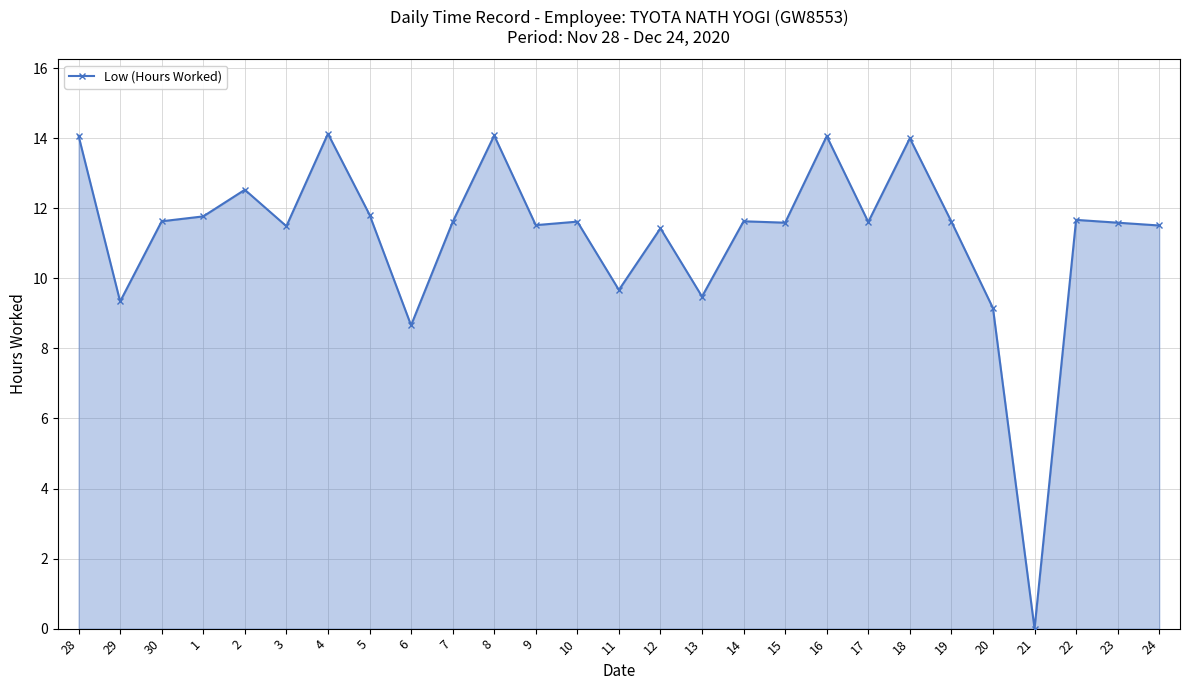

How many distinct data groups are displayed?

1